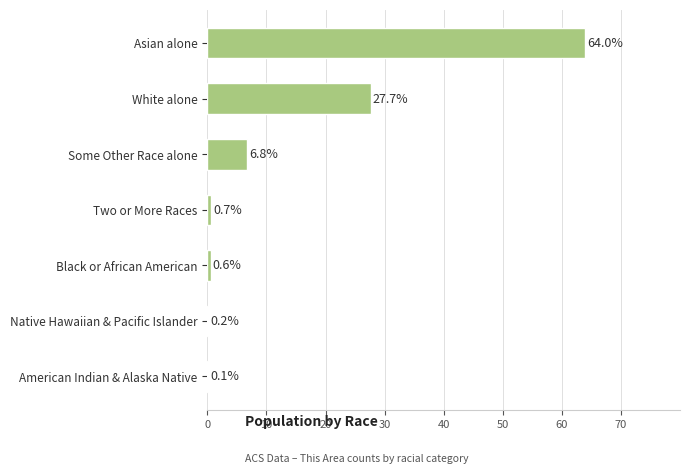

What value does the data have at White alone?

27.7